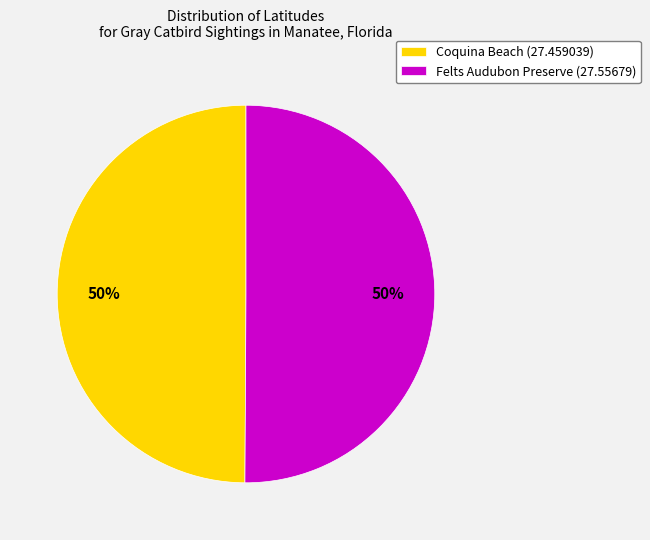

True or false: Coquina Beach (27.459039) accounts for 61% of the total.

False